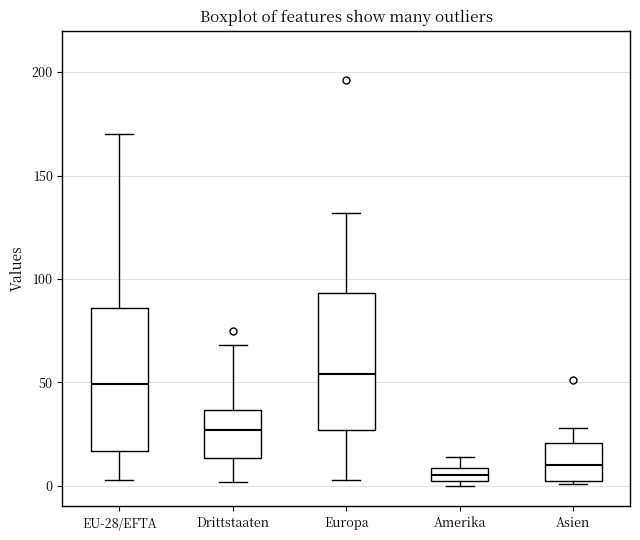

Where is the lower edge of the box for Drittstaaten on the y-axis? The values are not printed on the chart, so give them approximately, as read against the axis.

15